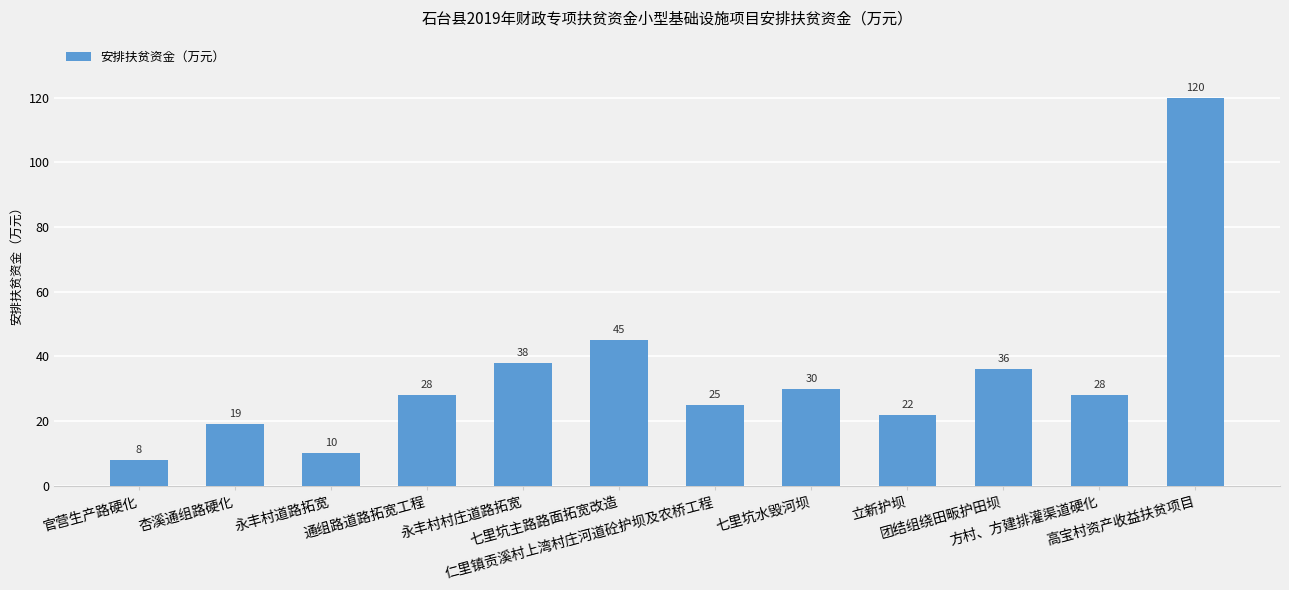

What is the difference between the maximum and minimum values?

112